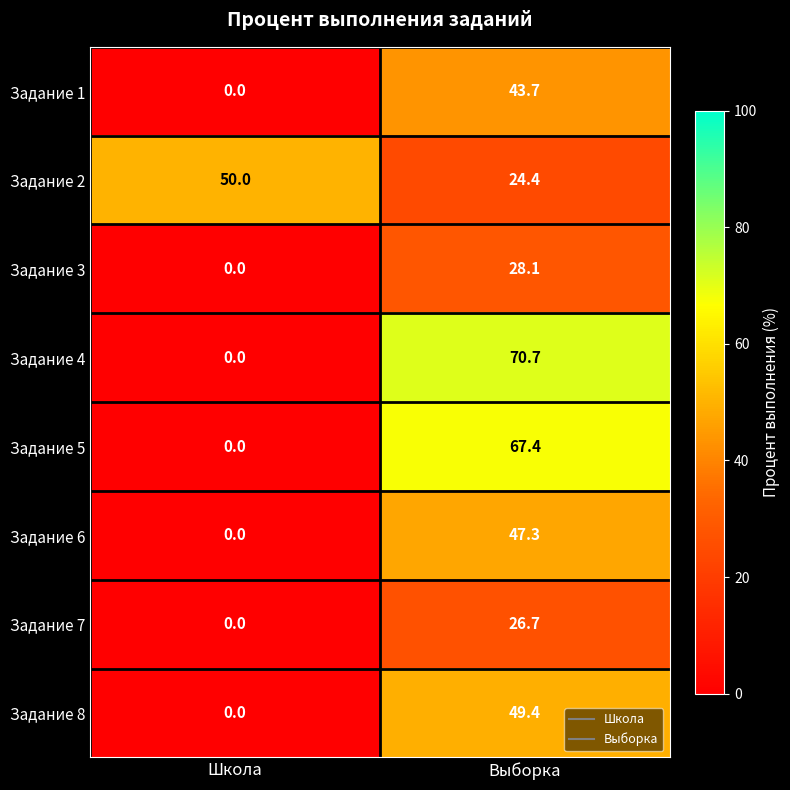

What is the sum of all Задание 7 values?

26.7